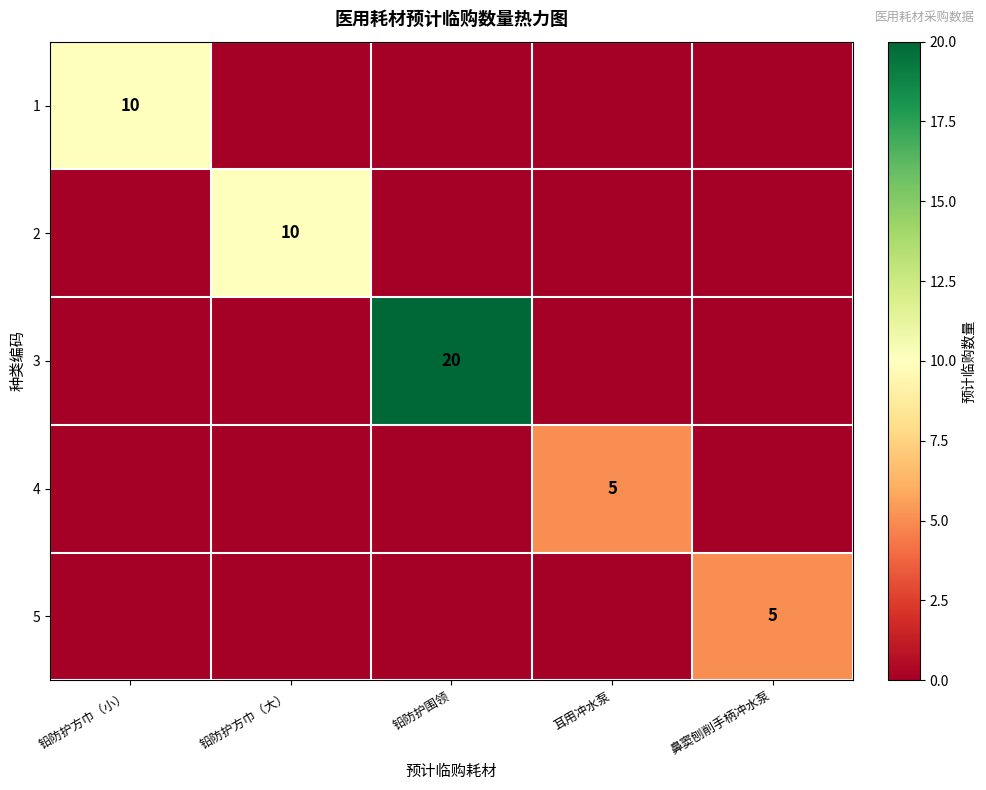

The 1 series shows 0 at 铅防护围领. True or false?

True